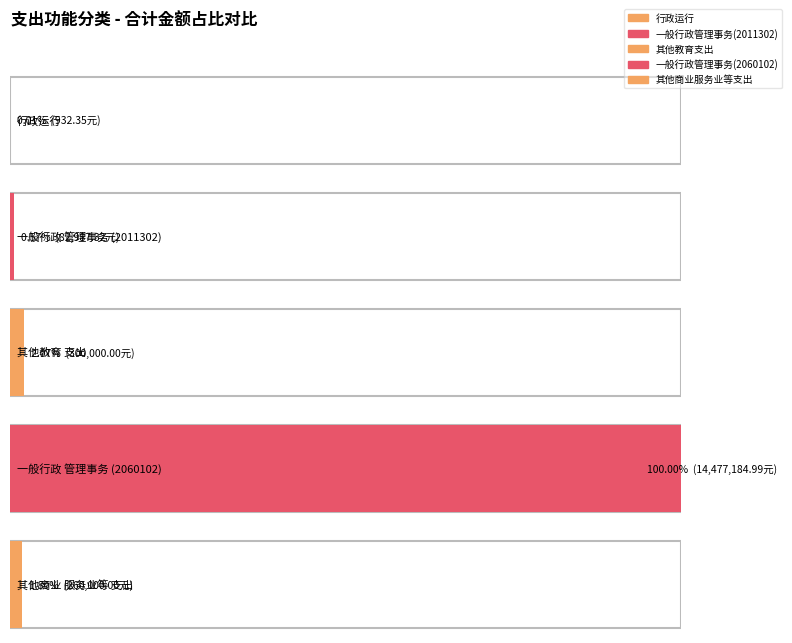

How many categories are shown in the chart?

5